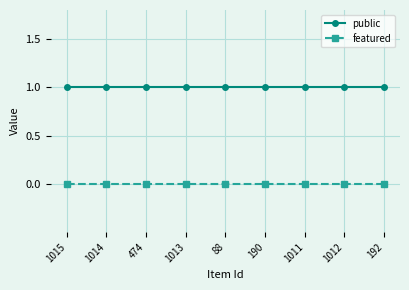

True or false: public and featured intersect in this chart.

False